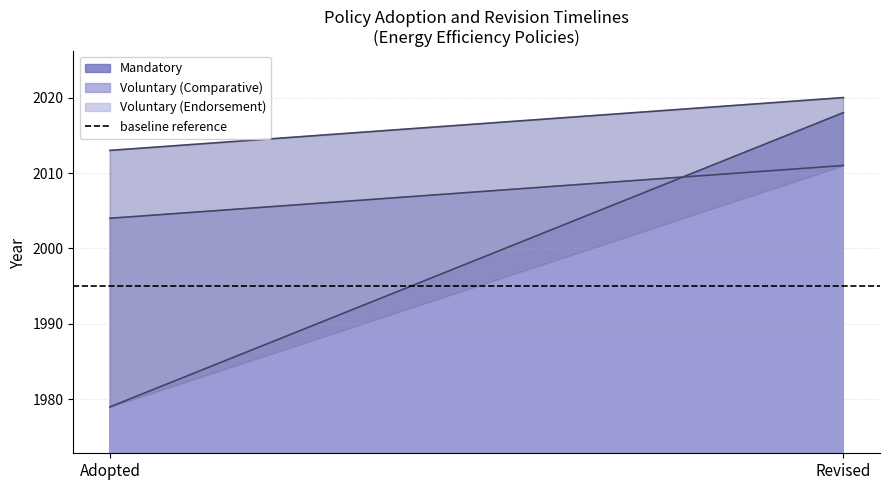

True or false: Voluntary (Endorsement) has a value of 2013 at Adopted.

True